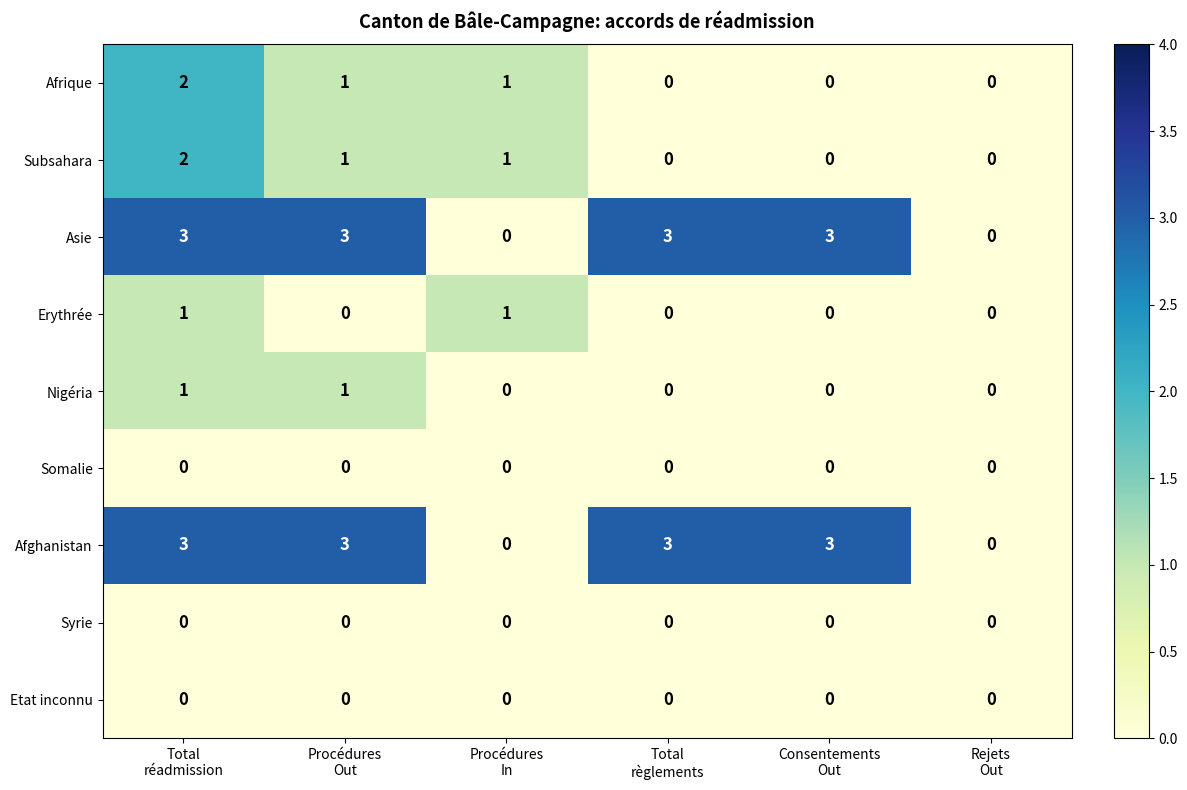

What is the difference between the maximum and minimum values in the Asie series?

3